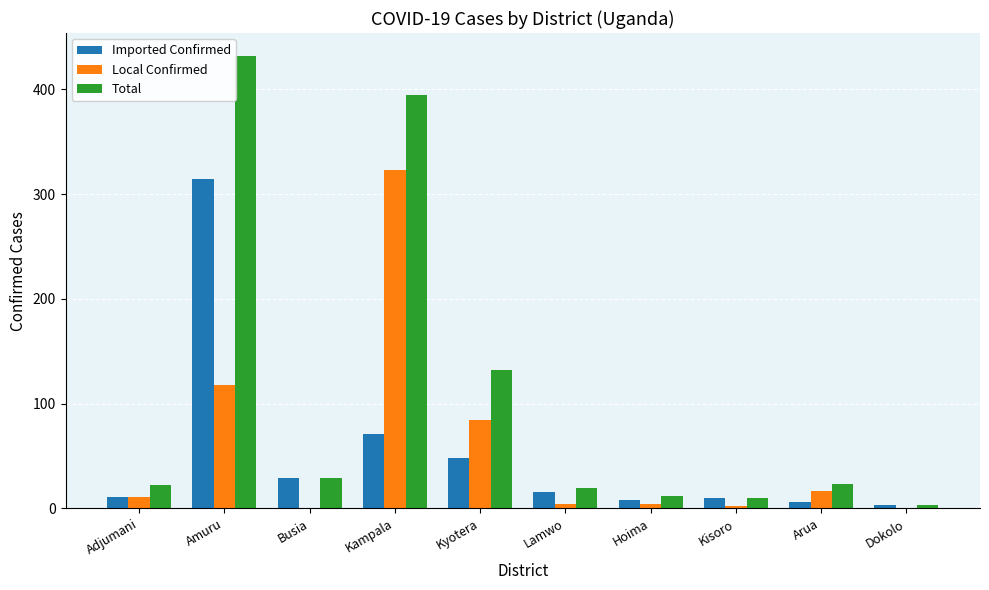

True or false: Imported Confirmed has a value of 424 at Amuru.

False